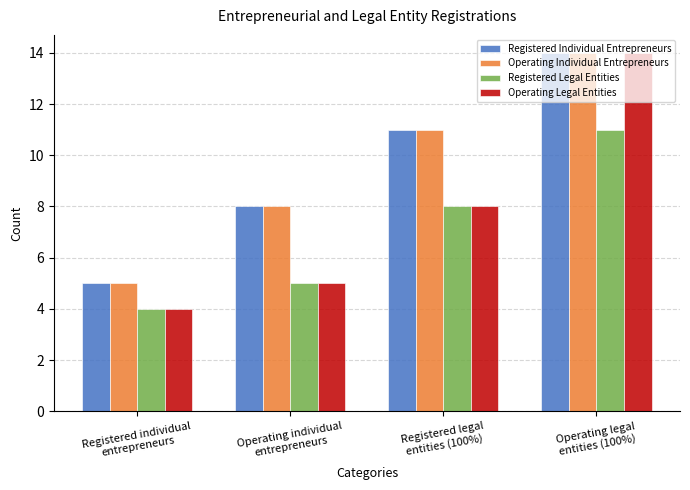

What is the minimum value for Operating Individual Entrepreneurs?

5